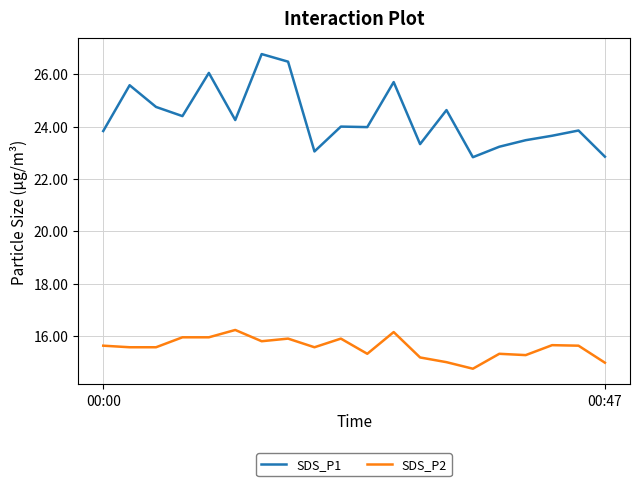

How many lines are shown in the chart?

2